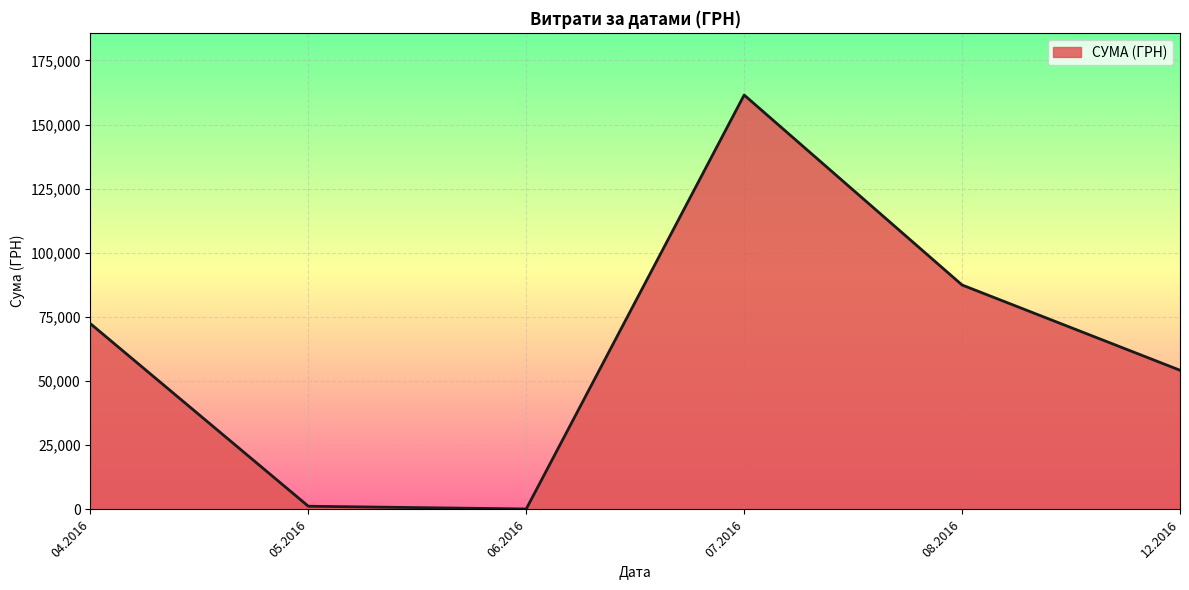

Approximately how many times larger is the value at 04.2016 compared to 07.2016?

0.4